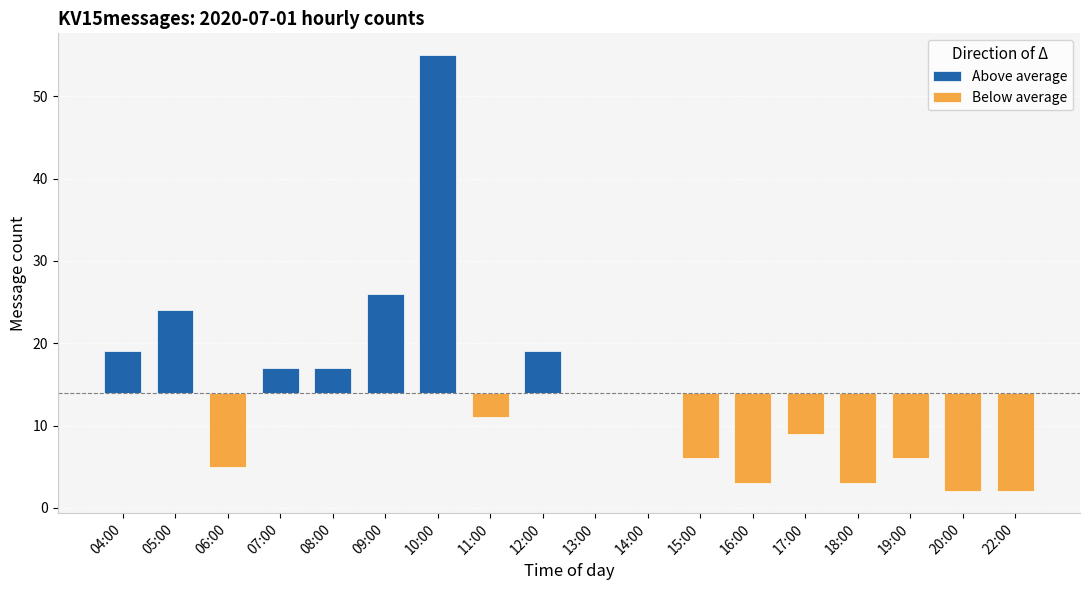

Between 06:00 and 18:00, which series saw the biggest shift?

Below average